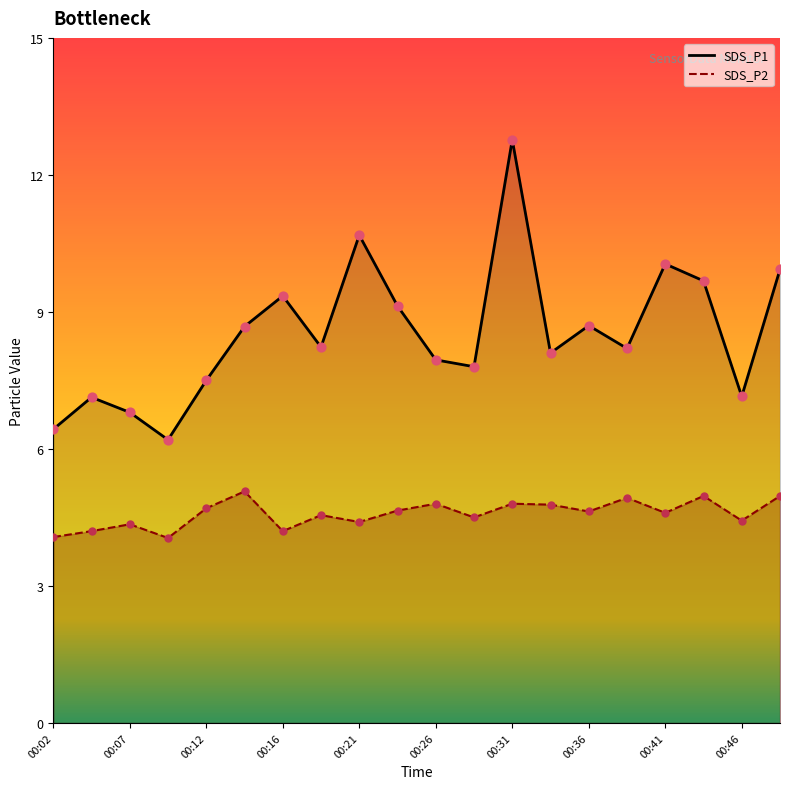

Which series reaches the maximum Y coordinate?

SDS_P1